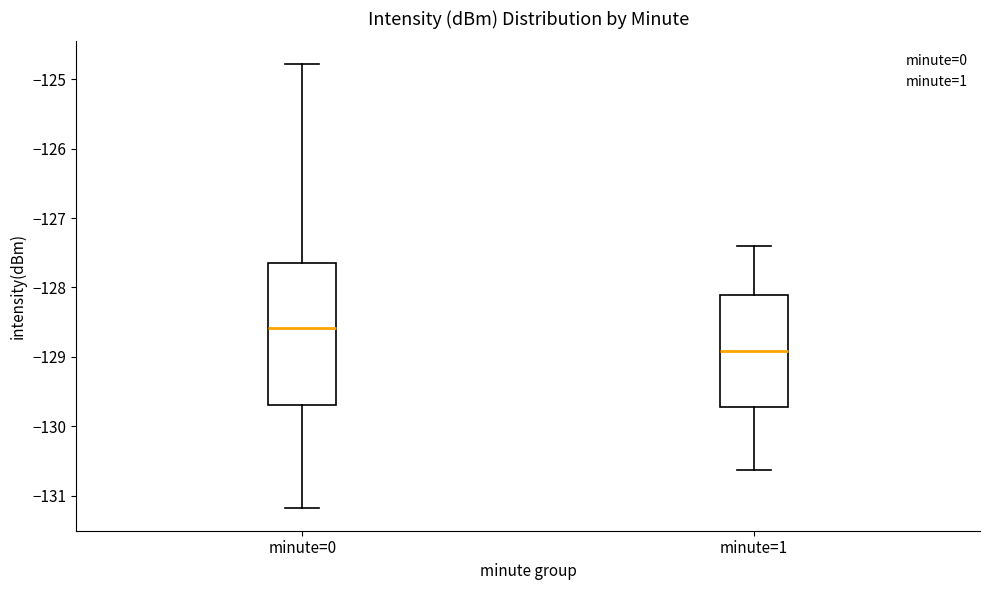

Comparing the boxes themselves (not the whiskers), which one is the tallest?

minute=0